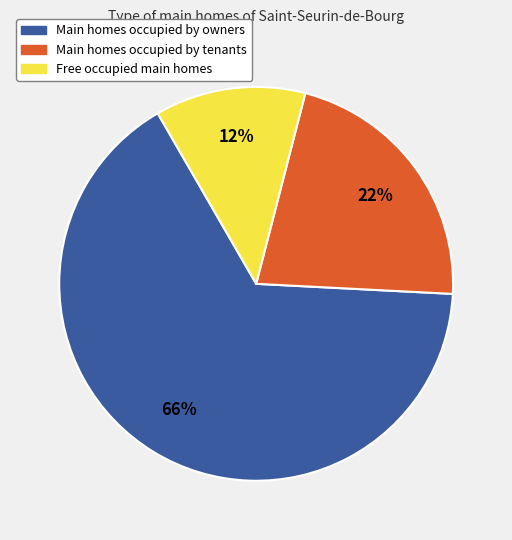

To the nearest percent, what is the average slice percentage?

33%